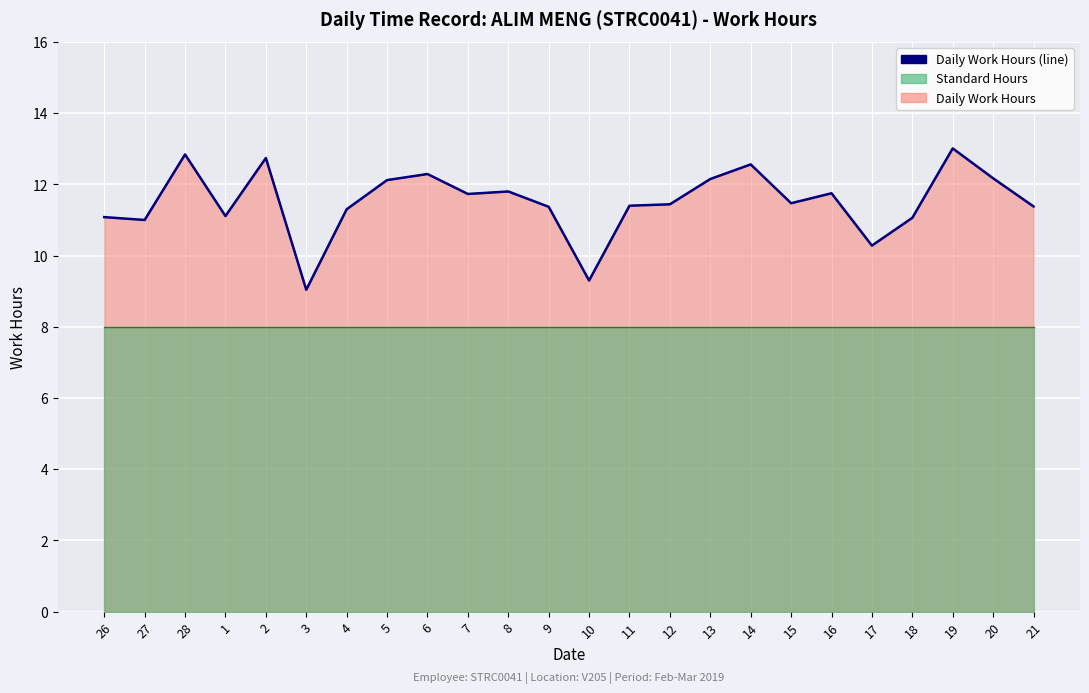

At which label does the data first exceed 11?

26